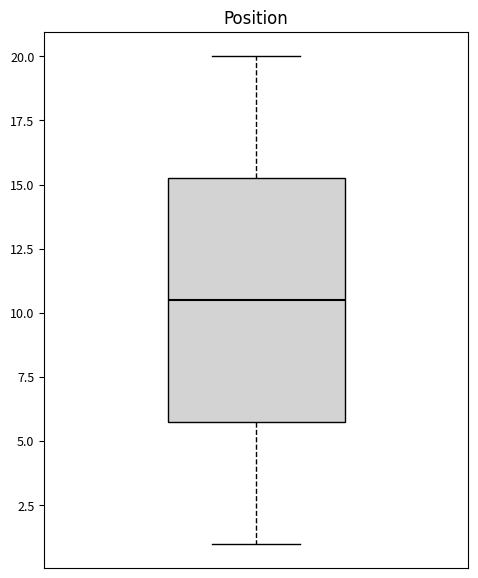

Transcribe this box plot: give where the median line is, the range the box spans, and where the two whiskers end, as read against the y-axis. The values are not printed on the chart, so give them approximately, as read against the axis.

median 10.5, box 6.0 to 15.5, whiskers 1.0 to 20.0